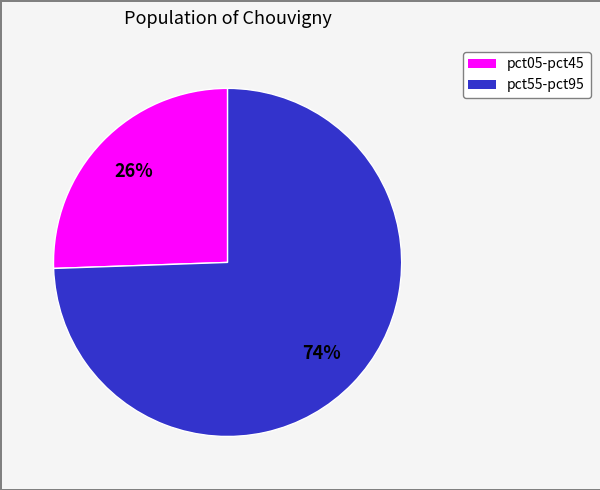

To the nearest percent, what is the average slice percentage?

50%